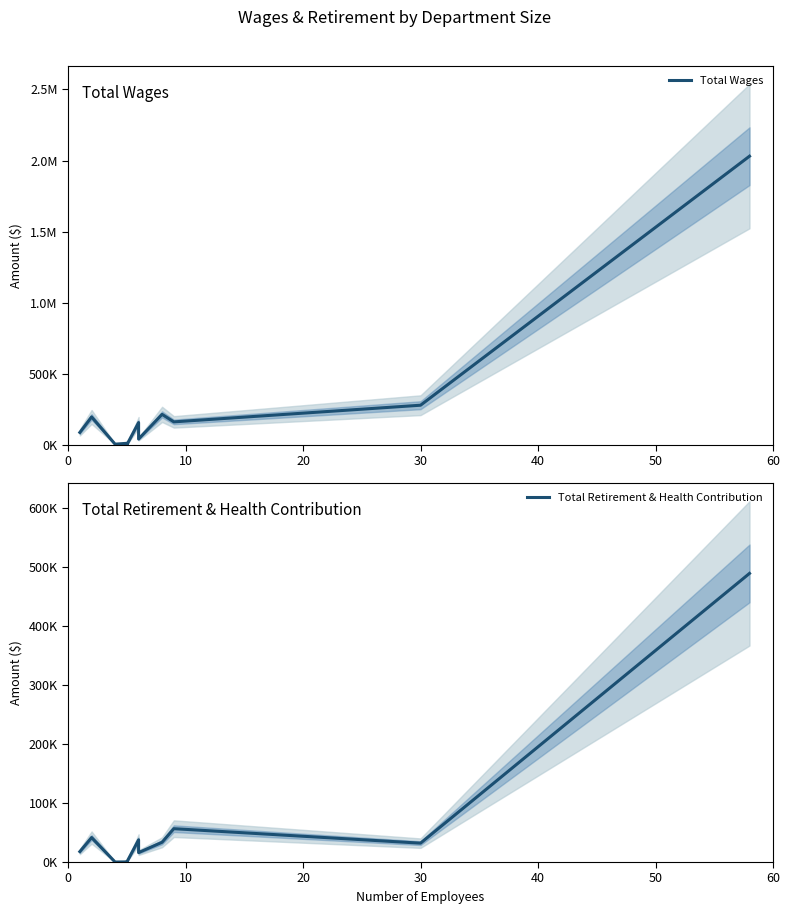

What is the difference between the second highest and second lowest values in the Total Retirement & Health Contribution series?

56452